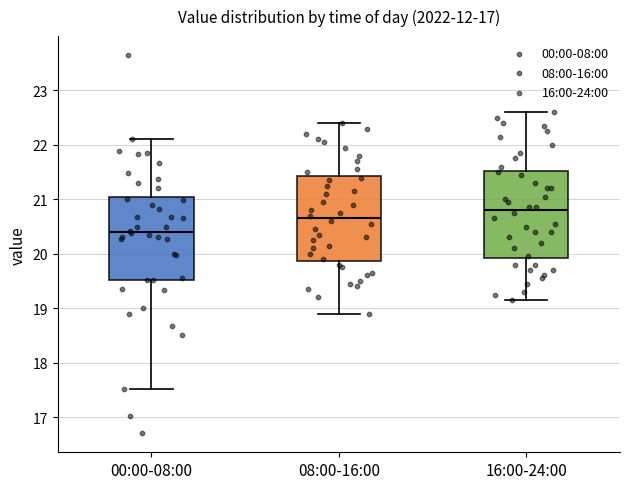

Reading left to right, read every box against the y-axis: the position of its median line, the range the box covers, and the ends of its whiskers. The values are not printed on the chart, so give them approximately, as read against the axis.

00:00-08:00: median 20.4, box 19.5 to 21.1, whiskers 17.5 to 22.1
08:00-16:00: median 20.7, box 19.9 to 21.4, whiskers 18.9 to 22.4
16:00-24:00: median 20.8, box 19.9 to 21.5, whiskers 19.2 to 22.6